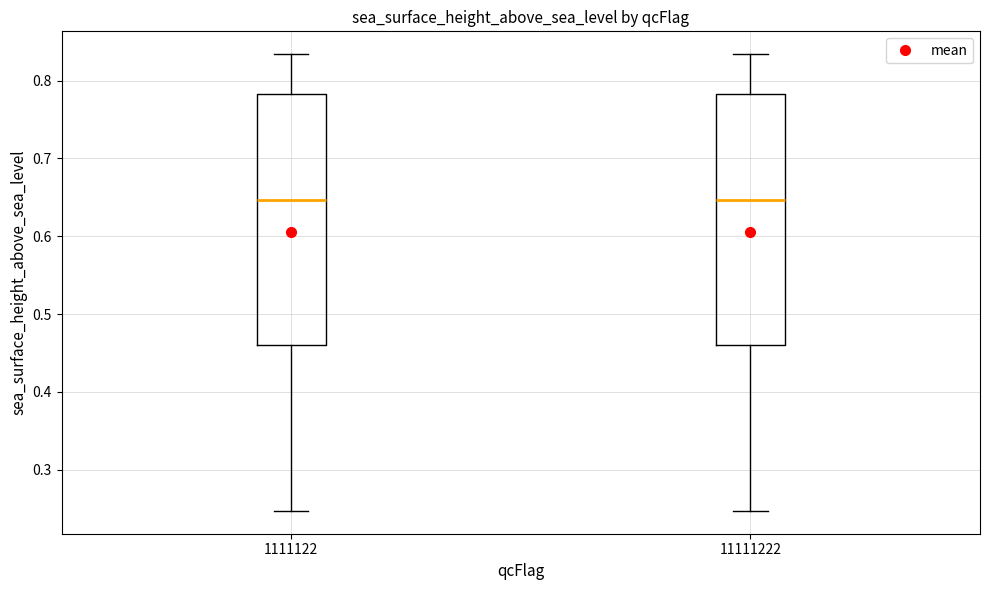

Where does the median line of the box at x = 11111222 sit on the y-axis? The values are not printed on the chart, so give them approximately, as read against the axis.

0.65